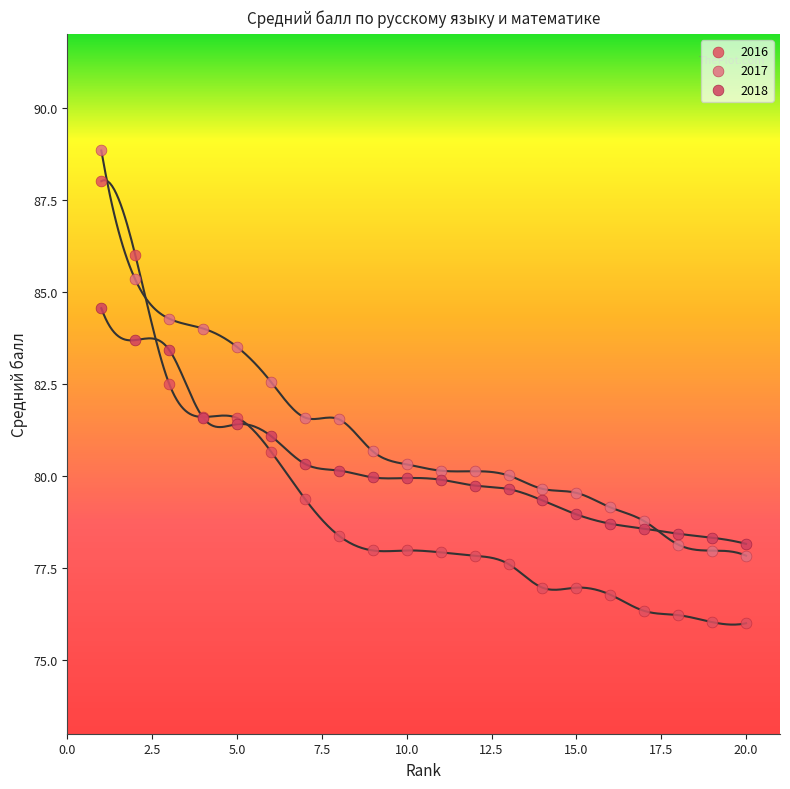

What is the X range (max minus min) for the scatter plot?

19.0